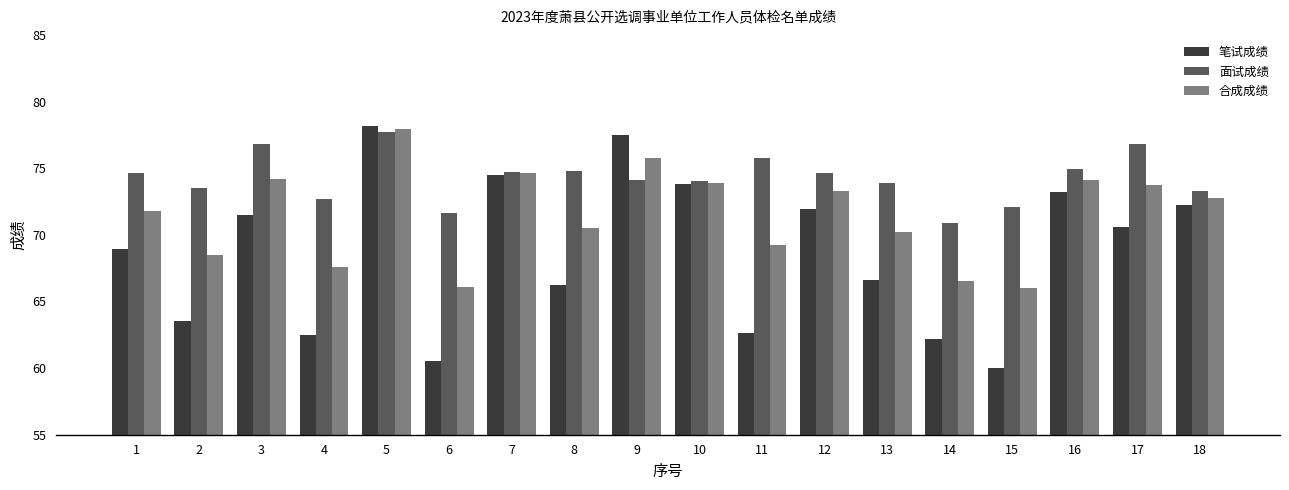

Is it true that 面试成绩 equals 96.4 at 13?

False